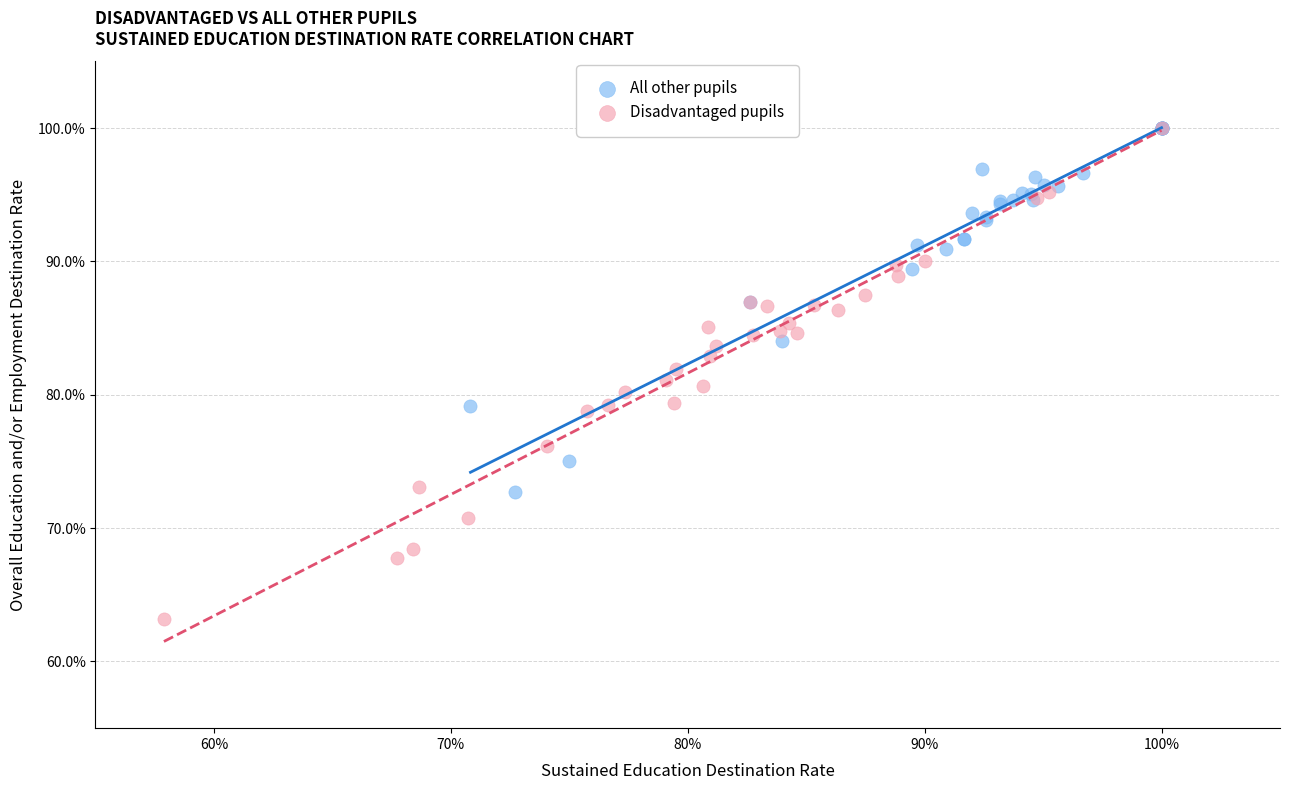

What are all the series names shown in the legend?

All other pupils, Disadvantaged pupils